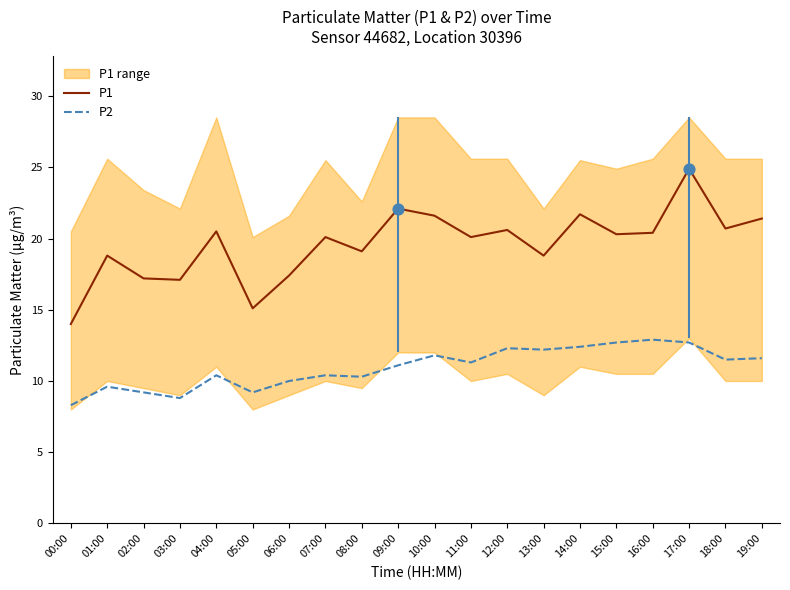

Which series has the largest total across all categories?

P1